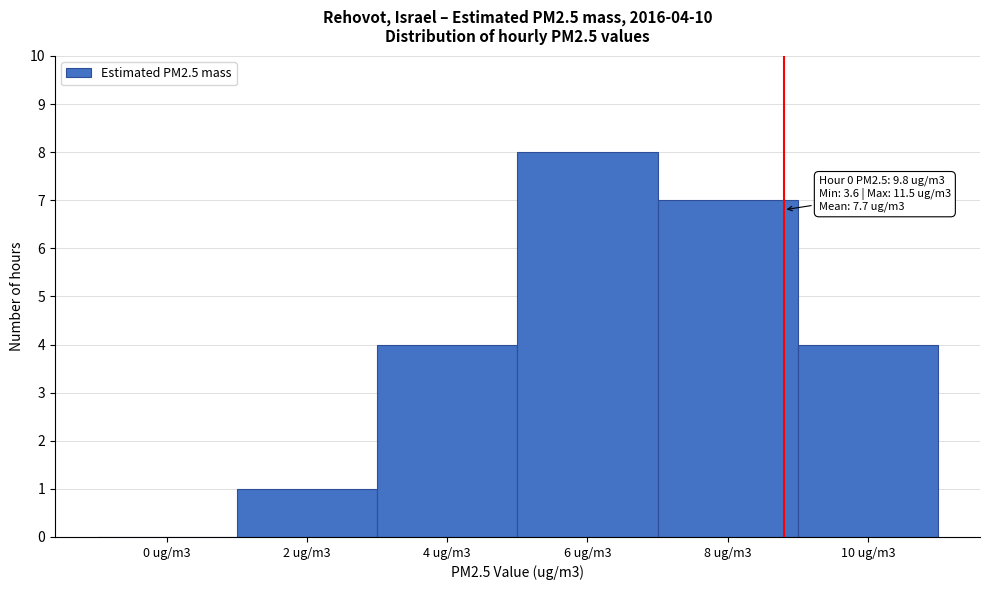

Reading right to left, list all the values displayed in this chart.

10 ug/m3=4	8 ug/m3=7	6 ug/m3=8	4 ug/m3=4	2 ug/m3=1	0 ug/m3=0